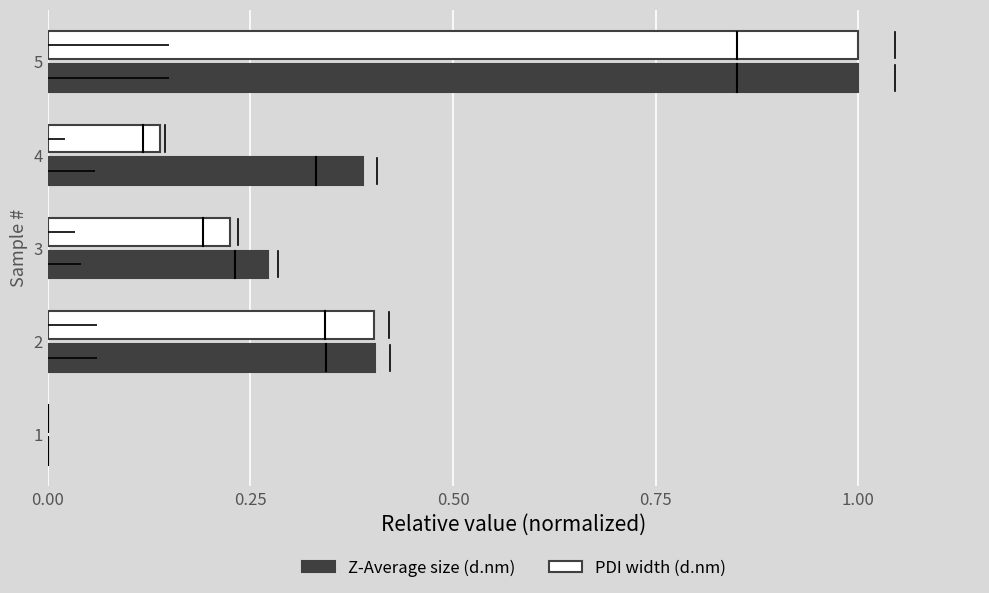

What is the sum of all PDI width (d.nm) values?

1.8